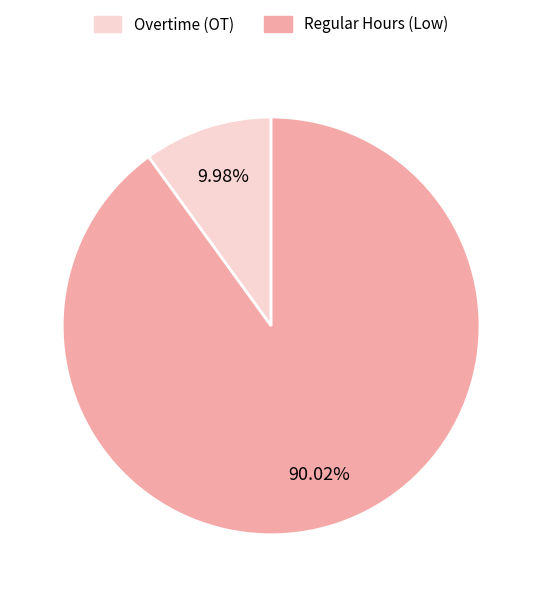

Is there a majority slice in this chart?

Yes